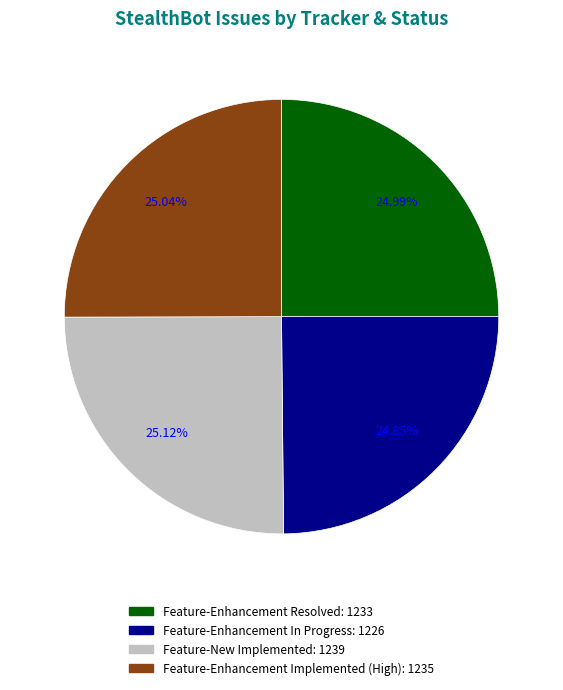

Count the number of slices in the pie.

4